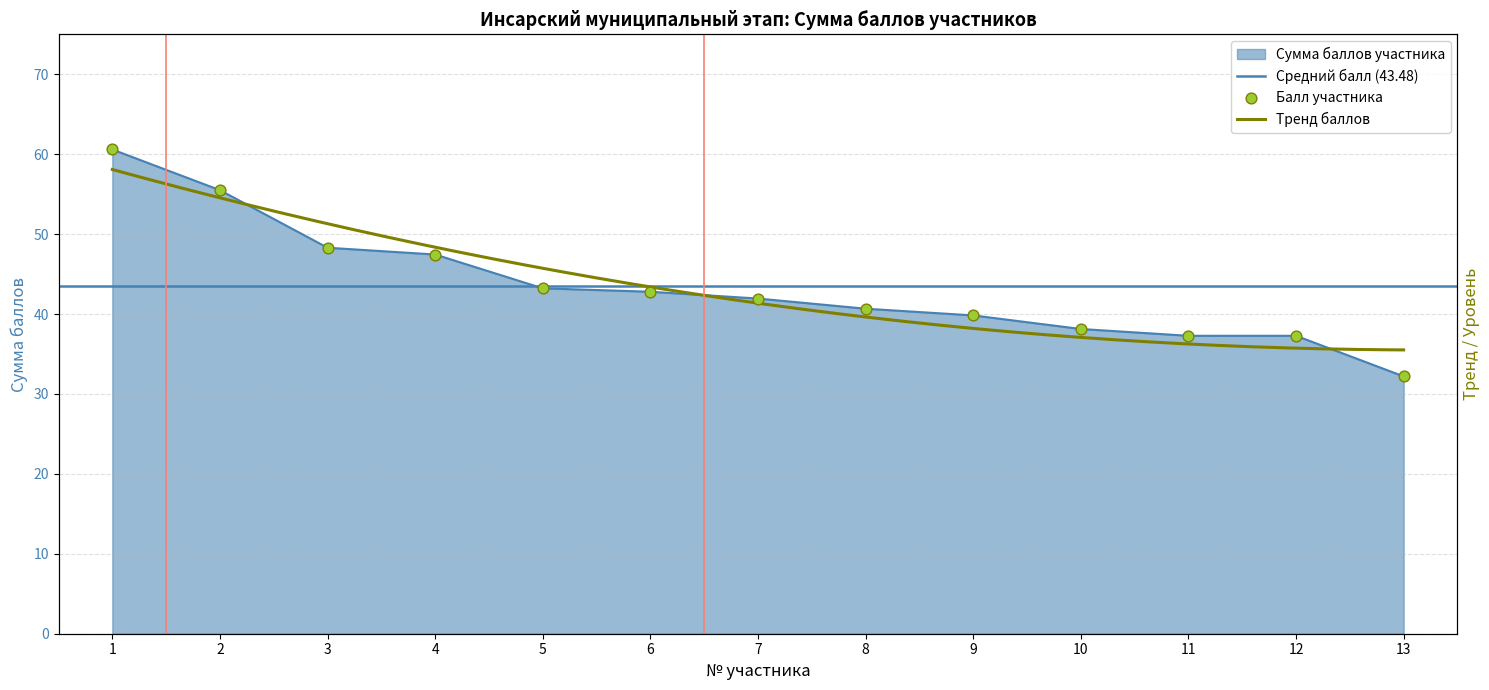

What is the ratio of the value at 2 to the value at 8?

1.4